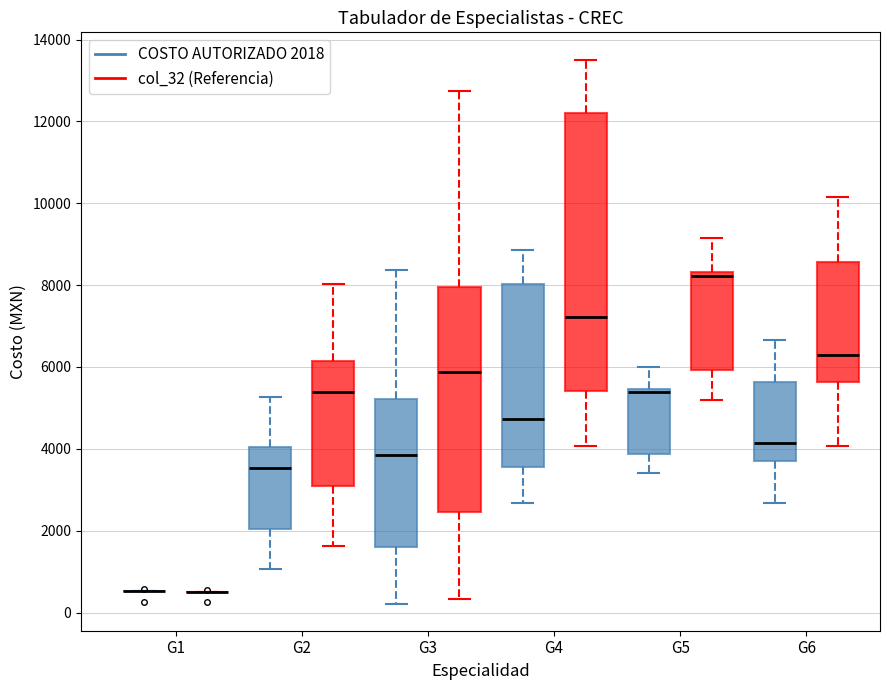

Which box is the tallest, from its lower edge to its upper edge?

G4 (col_32 (Referencia))